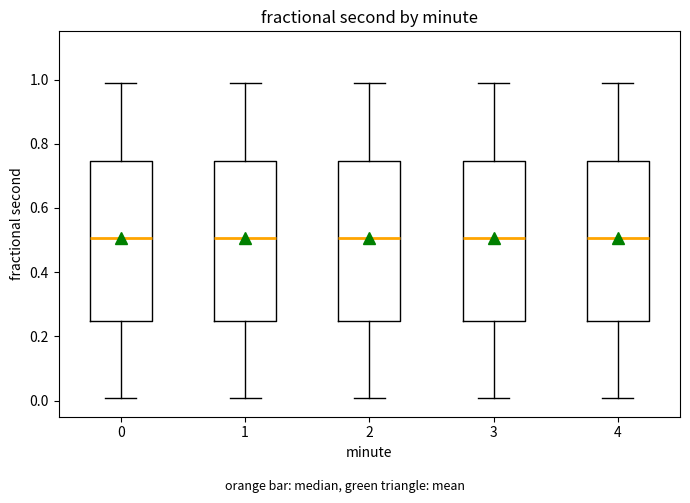

Reading left to right, transcribe this box plot: for each box, give where its median line is, the range the box spans, and where its two whiskers end, as read against the y-axis. The values are not printed on the chart, so give them approximately, as read against the axis.

0: median 0.50, box 0.24 to 0.74, whiskers 0.00 to 0.98
1: median 0.50, box 0.24 to 0.74, whiskers 0.00 to 0.98
2: median 0.50, box 0.24 to 0.74, whiskers 0.00 to 0.98
3: median 0.50, box 0.24 to 0.74, whiskers 0.00 to 0.98
4: median 0.50, box 0.24 to 0.74, whiskers 0.00 to 0.98